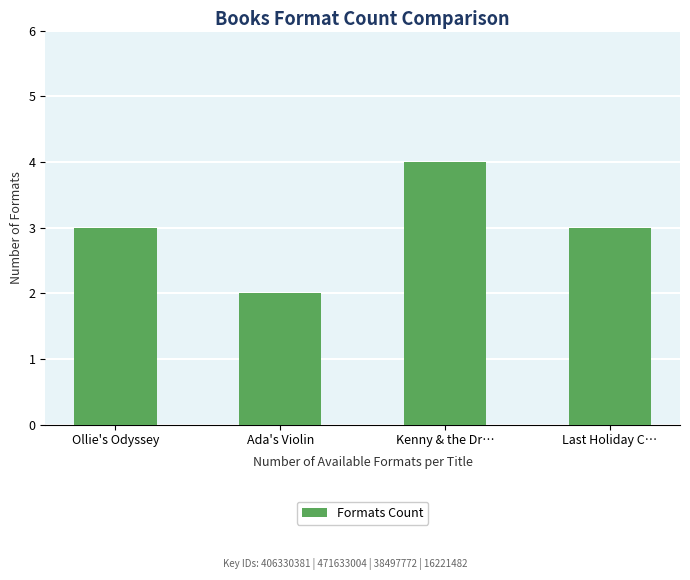

True or false: the data shows 4 at Kenny & the Dr….

True